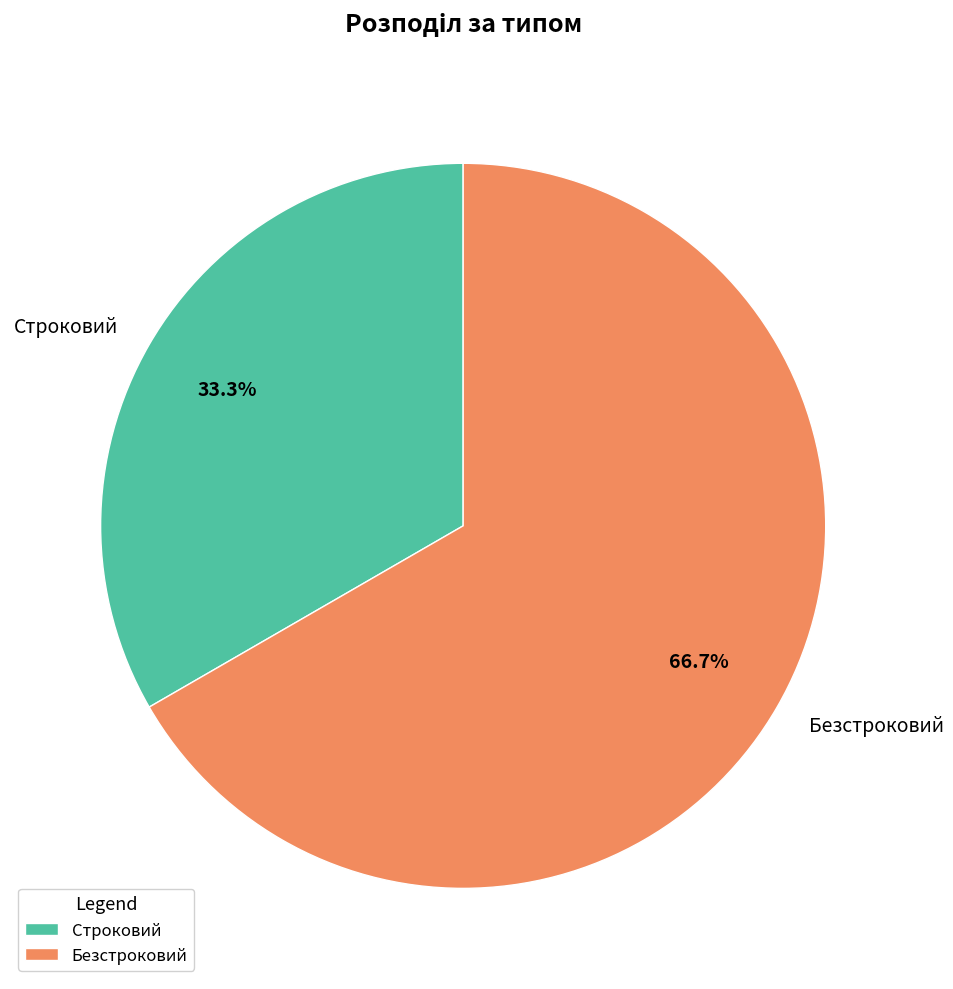

How many segments does this pie chart have?

2